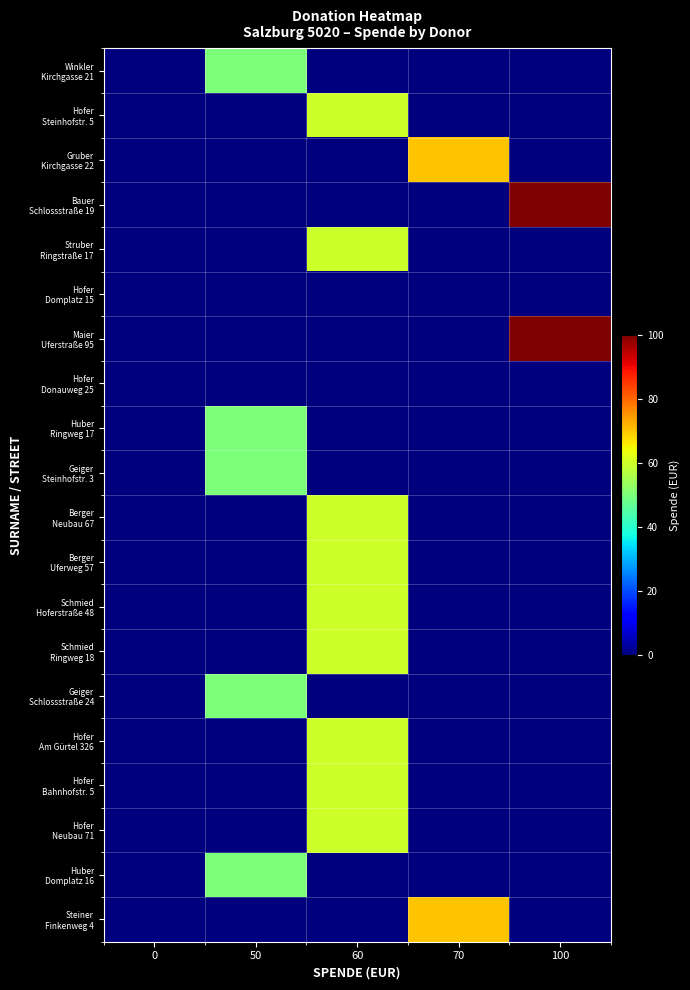

How many distinct data groups are displayed?

20